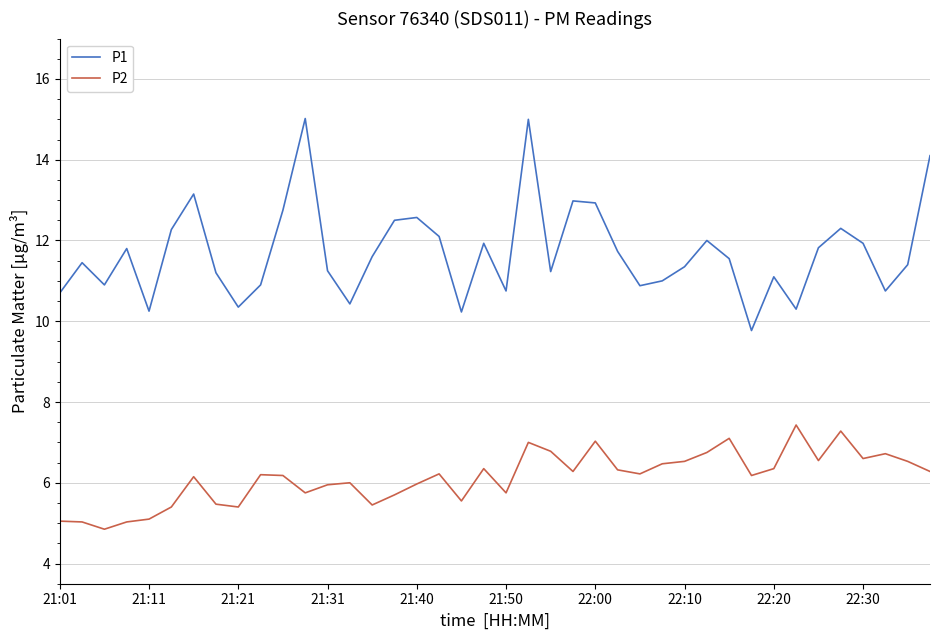

What is the difference between the maximum and minimum values in the P2 series?

2.6